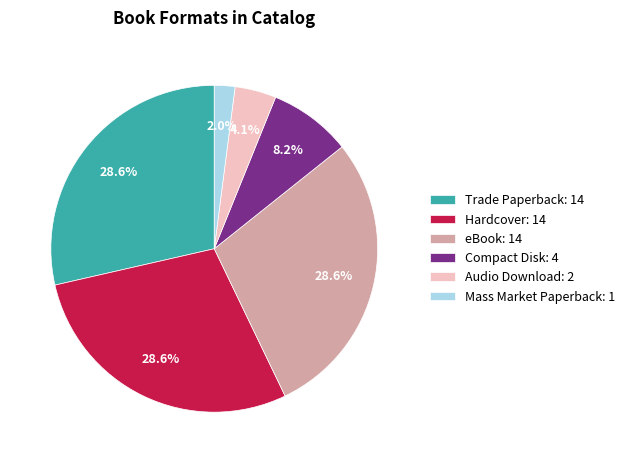

Between Audio Download and Mass Market Paperback, which is larger?

Audio Download